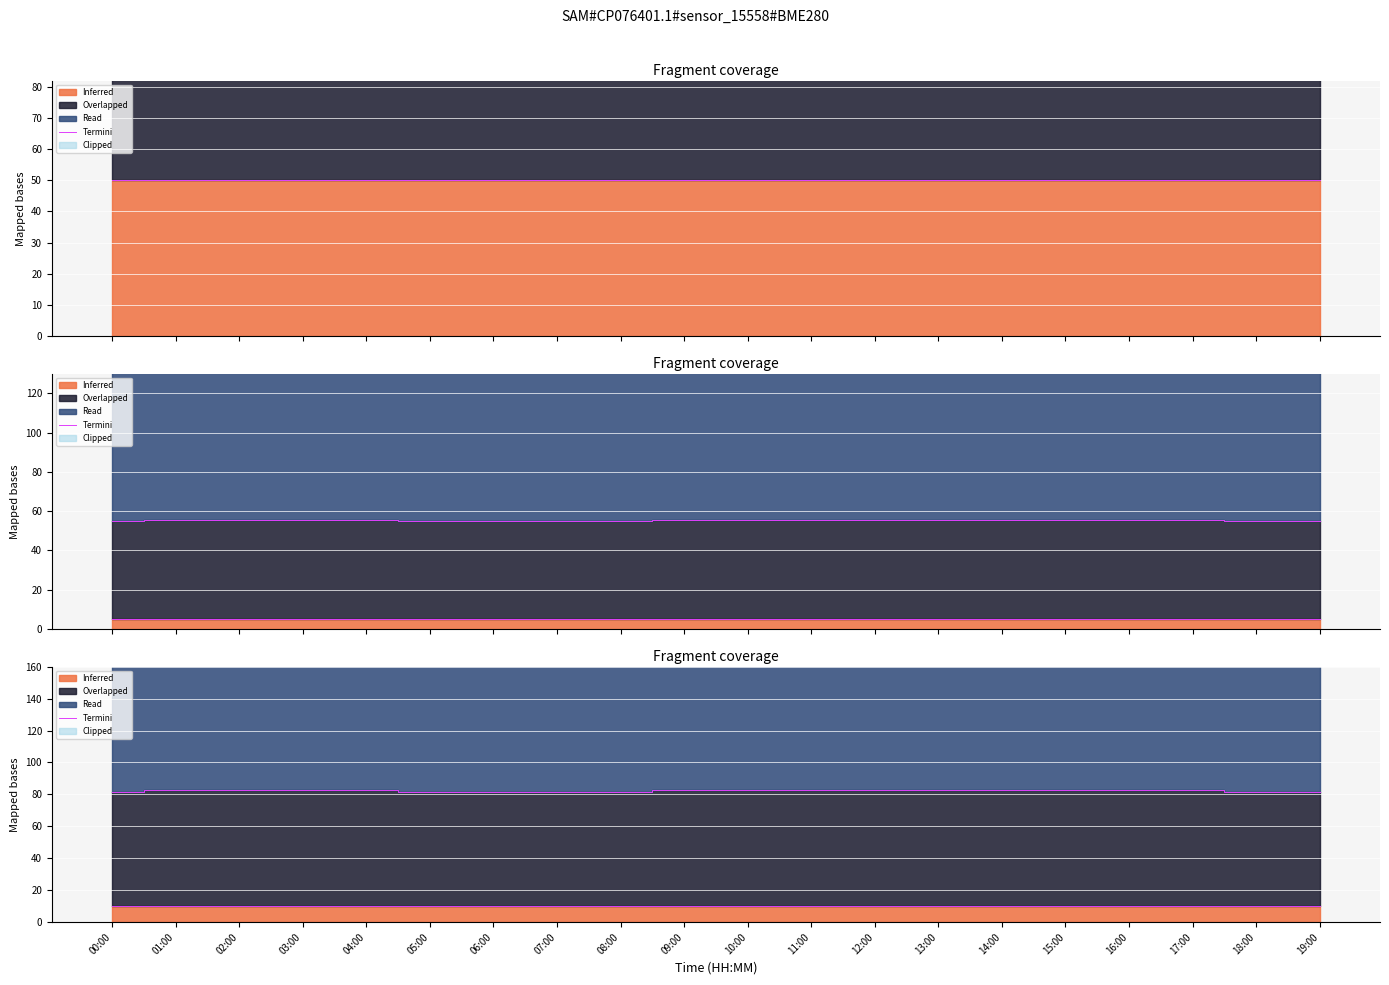

What position from the left is 18:00?

19